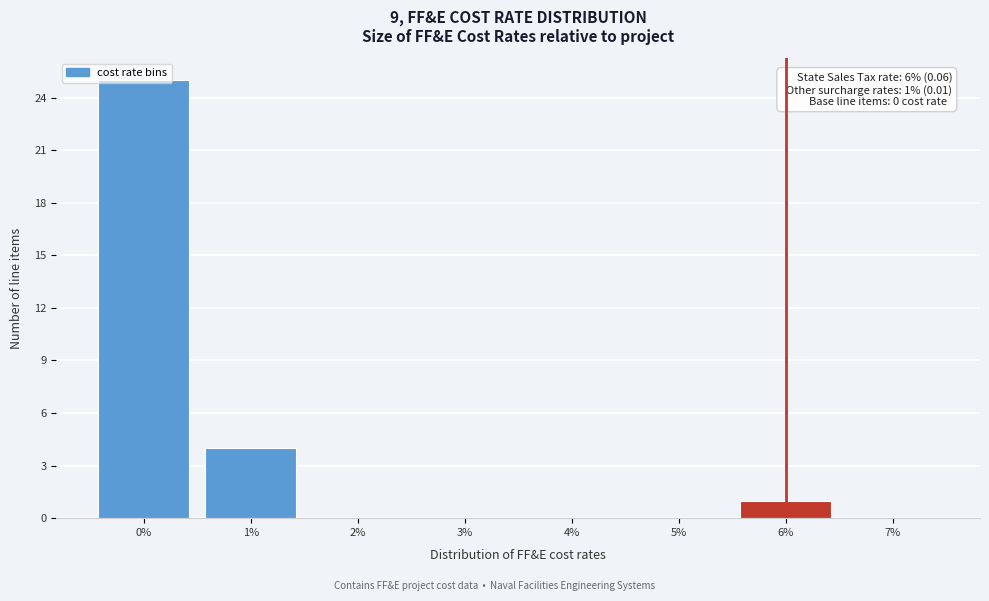

The value at 1% is 4. True or false?

True